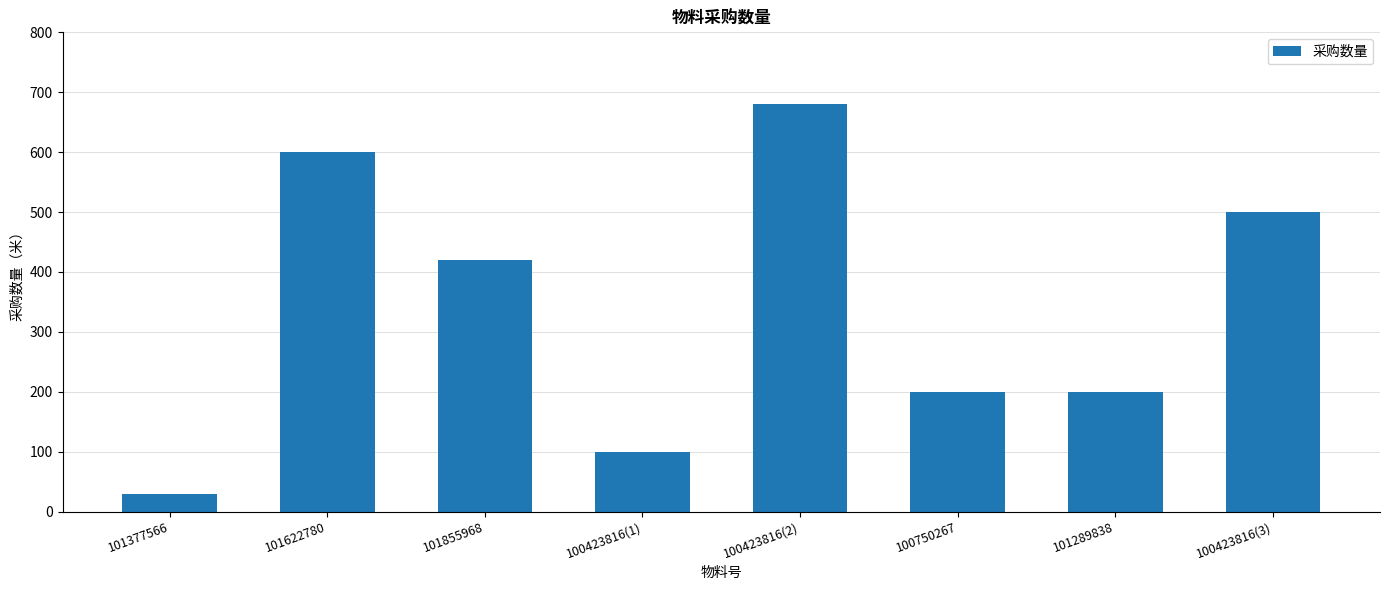

True or false: the data shows 277 at 100750267.

False